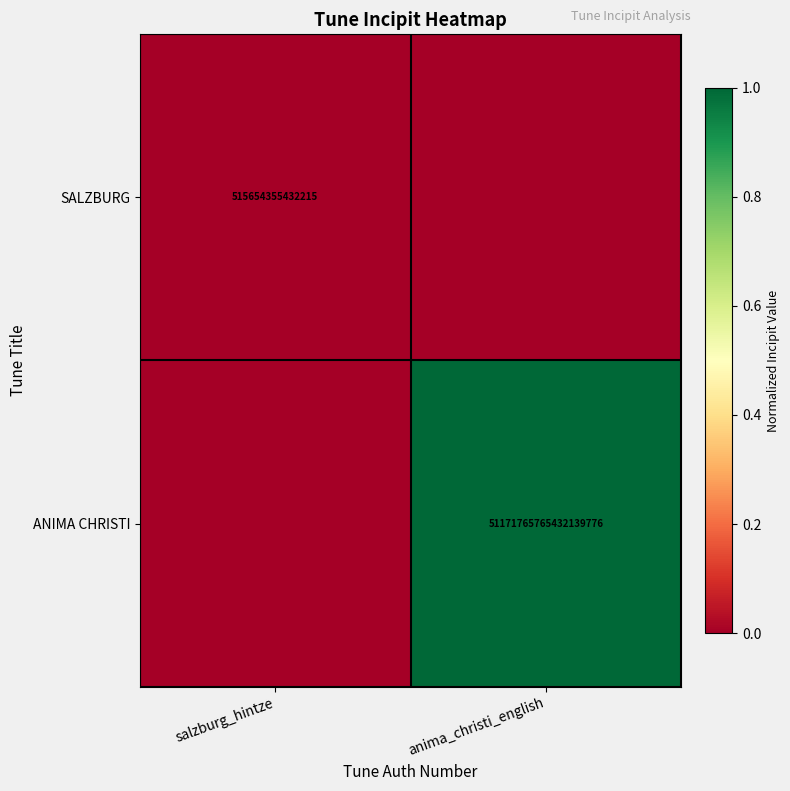

The ANIMA CHRISTI series shows 26212298751929126912 at anima_christi_english. True or false?

False